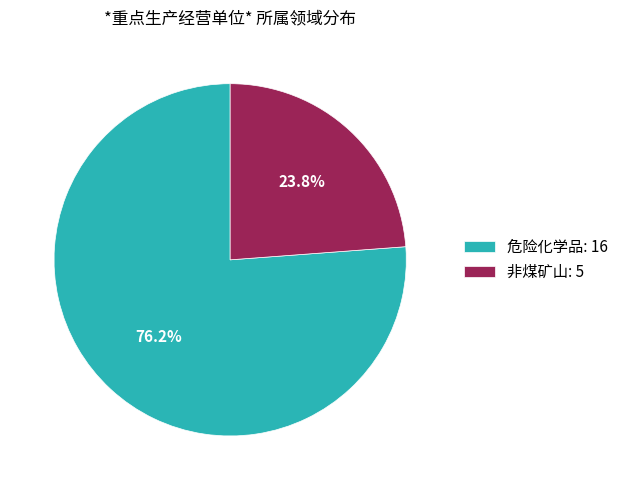

The 非煤矿山 slice represents 11% of the pie. True or false?

False